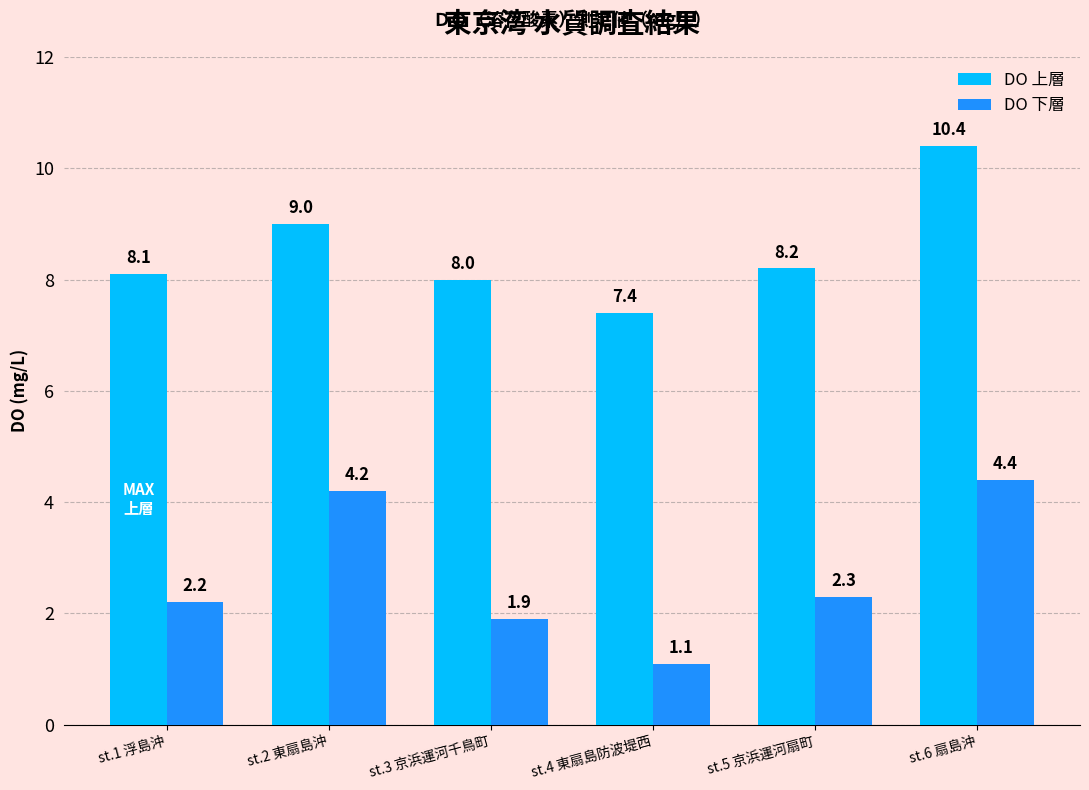

Rank the series at st.5 京浜運河扇町 from lowest to highest value.

DO 下層, DO 上層